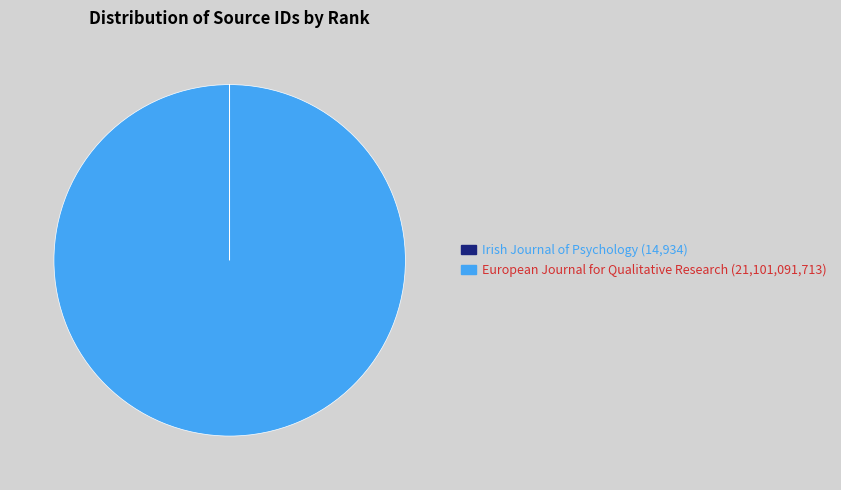

Which category accounts for the majority?

European Journal for Qualitative Research (21,101,091,713)